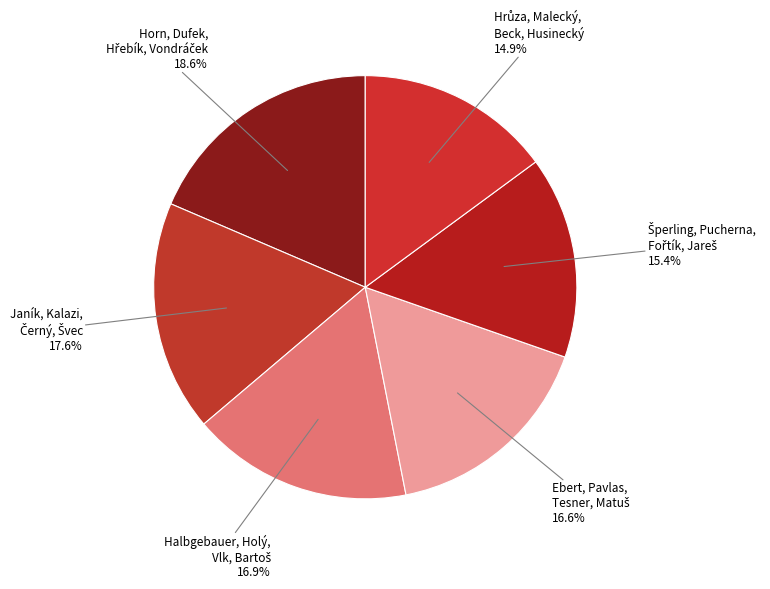

Does any single category account for the majority?

No